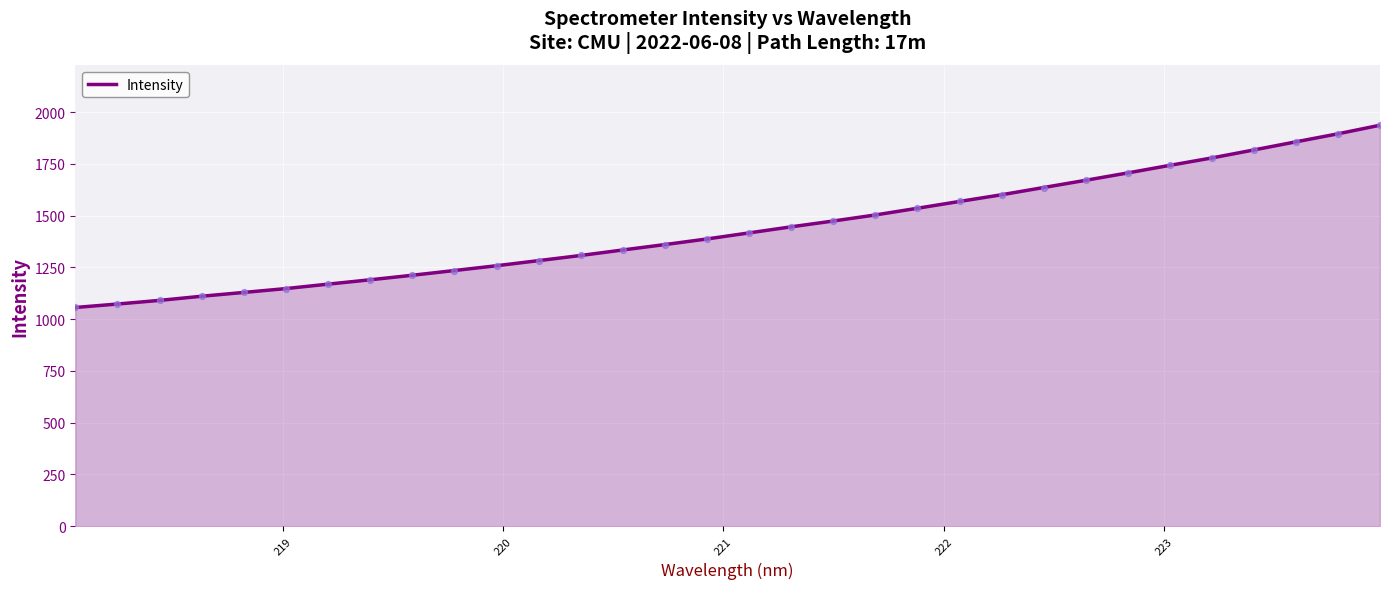

What is the difference between the maximum and minimum values?

880.2